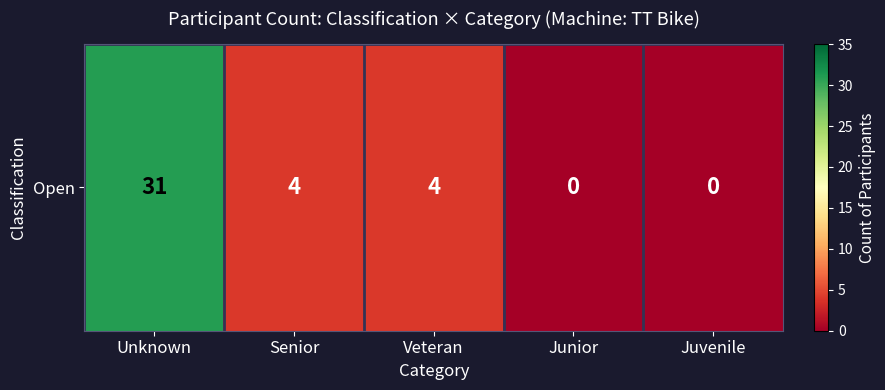

The chart shows a value of 1 at Veteran. True or false?

False